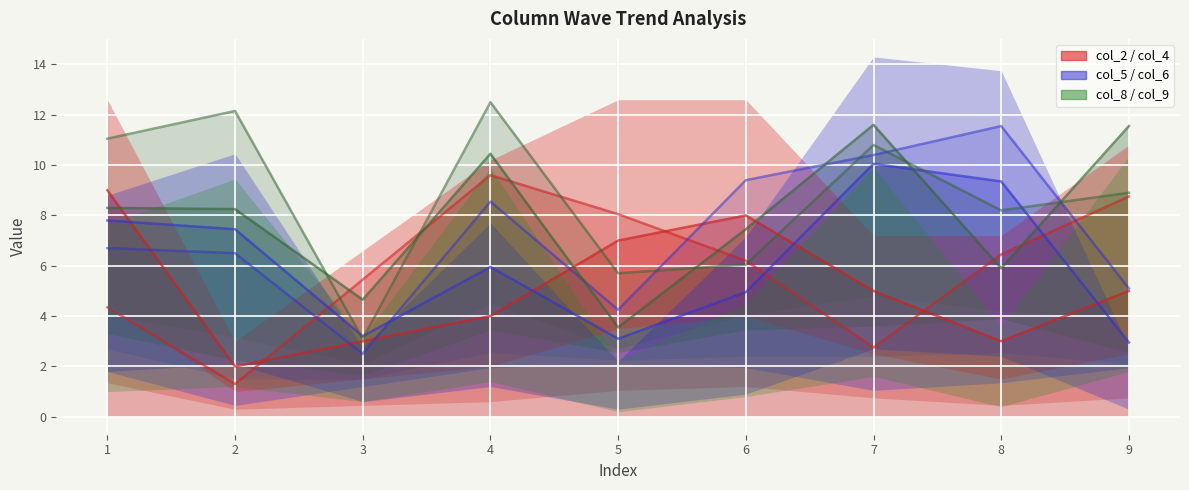

True or false: col_4 has more than 0 points higher than both neighbors.

True